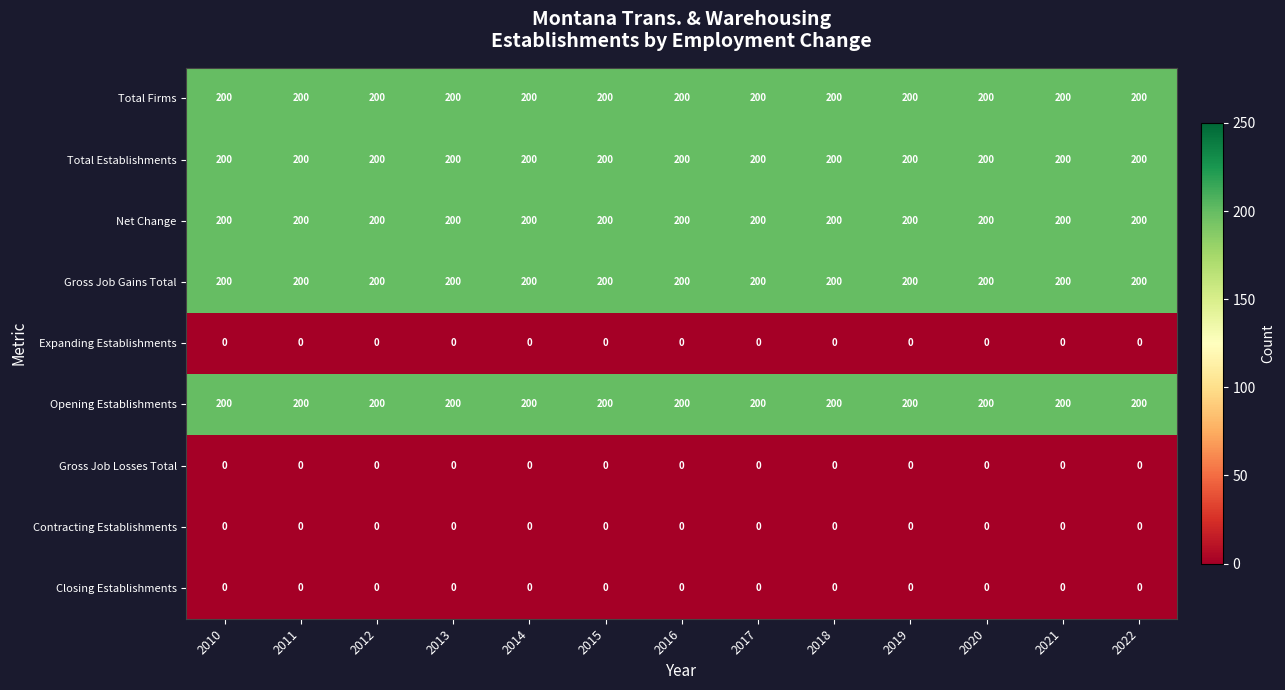

How many distinct data groups are displayed?

9